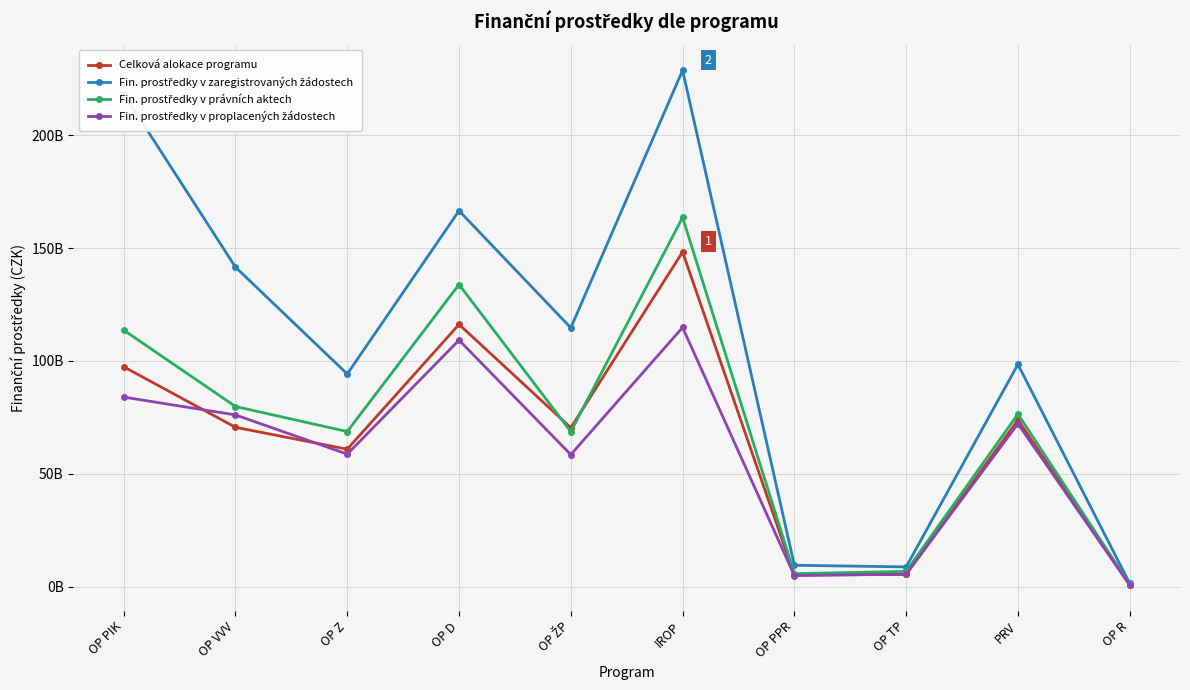

Reading right to left, transcribe all the data shown in this chart.

Celková alokace programu: 732500429.2	73817476776.4	5408164846.5	5100790805.4	148284513017.1	70392771035.9	116188565438.5	60878053540.1	70584298686.7	97408134783.9
Fin. prostředky v zaregistrovaných žádostech: 1401683700.0	98454987241.0	8714963822.1	9432786038.9	228769668535.5	114686741855.1	166546985370.0	94209952047.4	141566020844.3	218455701681.5
Fin. prostředky v právních aktech: 973410729.0	76421618521.0	6726257131.8	5719983232.3	163586780320.0	68680058935.9	133857598635.7	68695594911.2	79797939081.2	113641891502.3
Fin. prostředky v proplacených žádostech: 674941801.0	72164419722.3	5479917325.4	4880978051.8	114836064003.8	58474885083.1	109214246545.9	58695302216.7	76069594910.5	83973216704.3